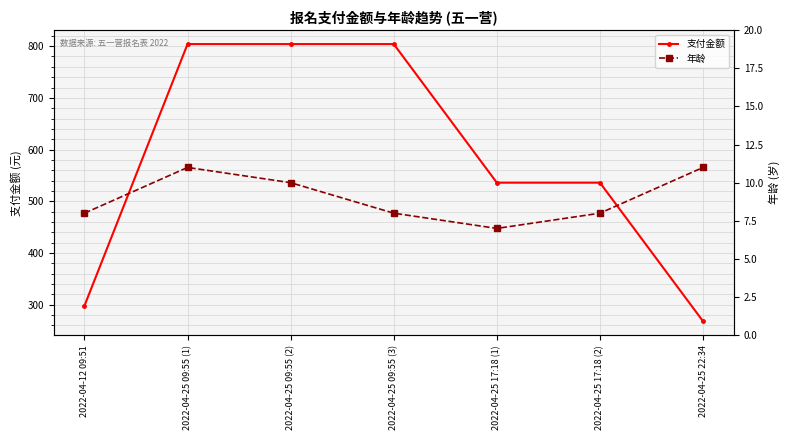

What is the difference between the maximum and minimum values in the 支付金额 series?

536